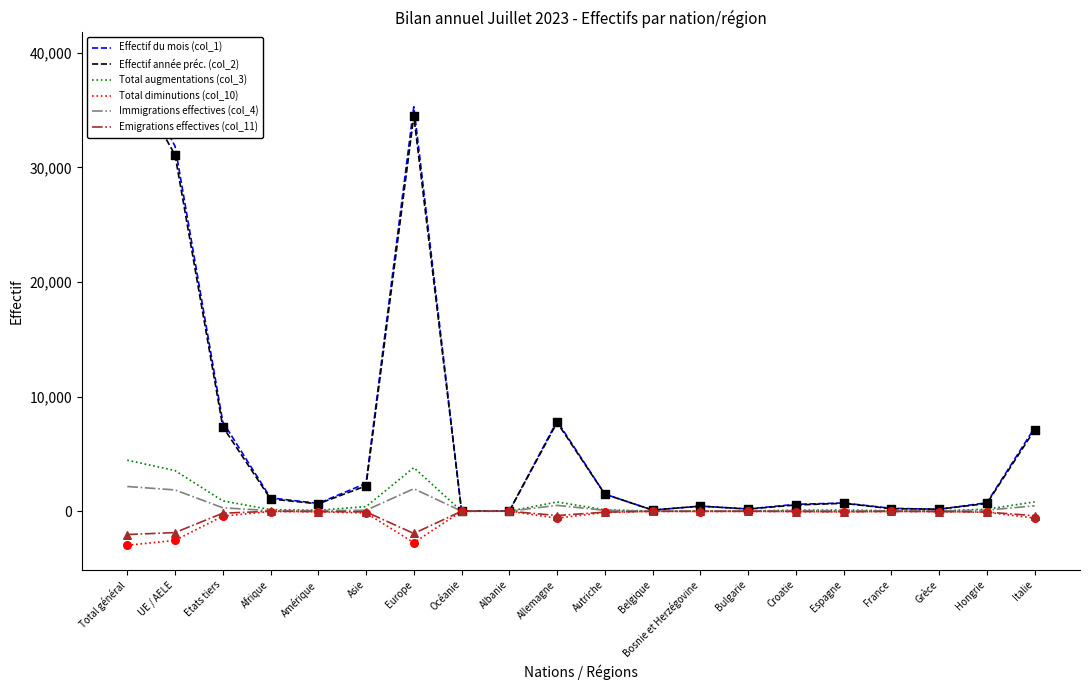

At which category is the sum across all series the highest?

Total général